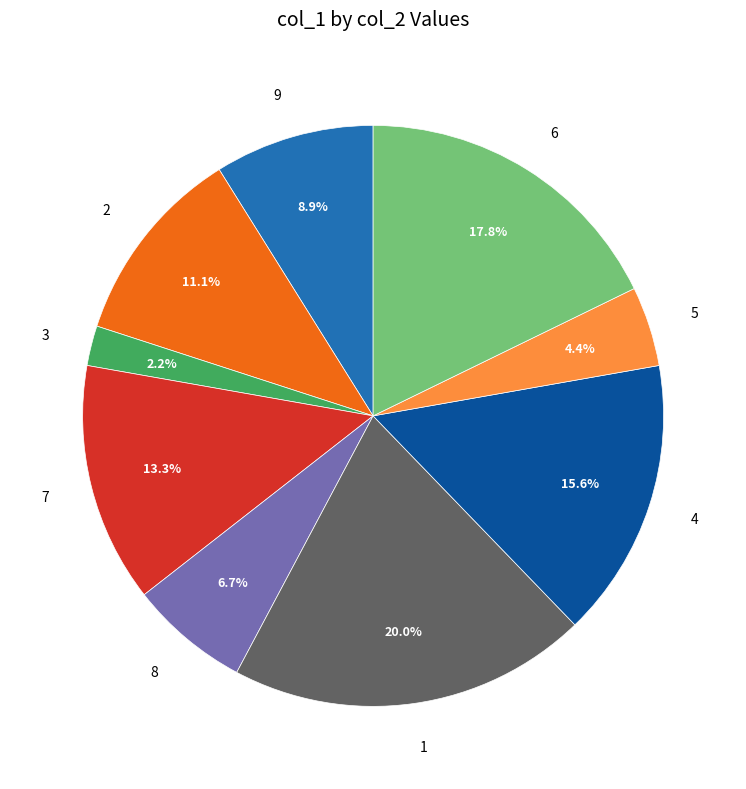

Is there any slice that represents more than half of the pie?

No